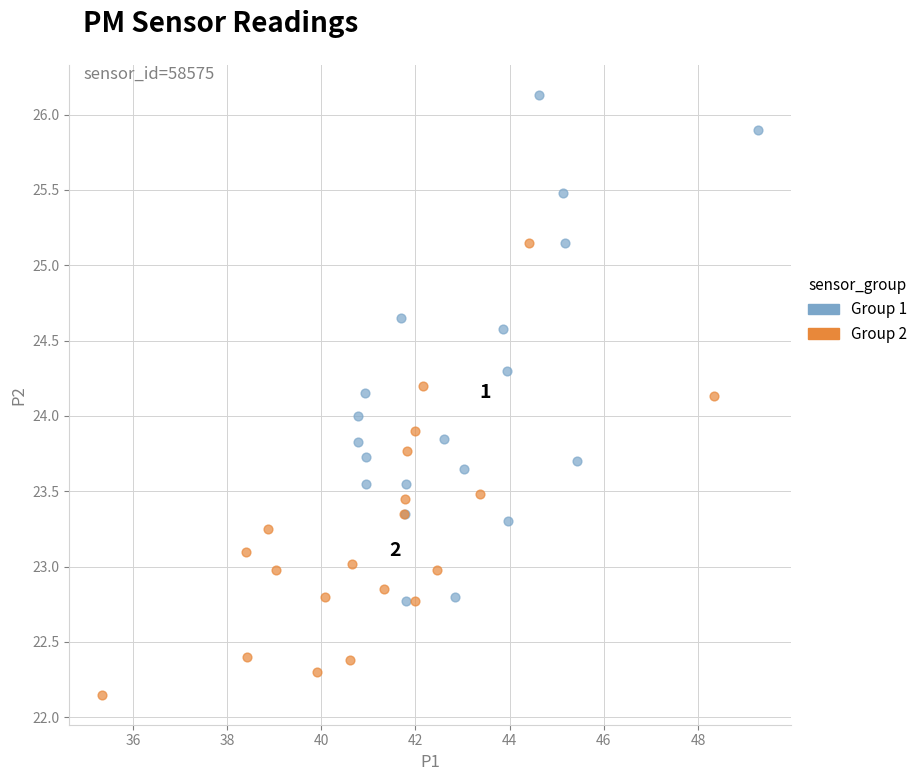

Which series reaches the minimum Y coordinate?

Group 2